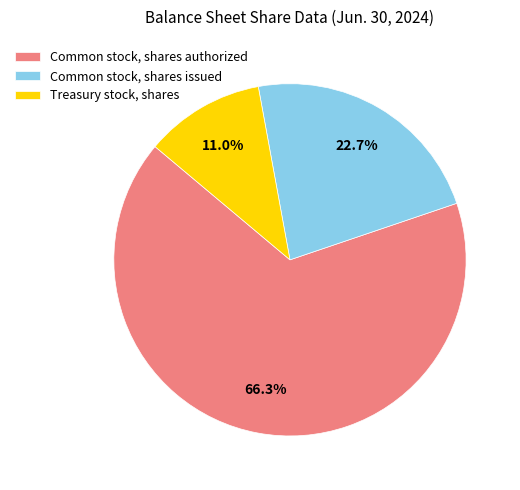

What is the ratio of the value at Common stock, shares issued to the value at Treasury stock, shares?

2.1